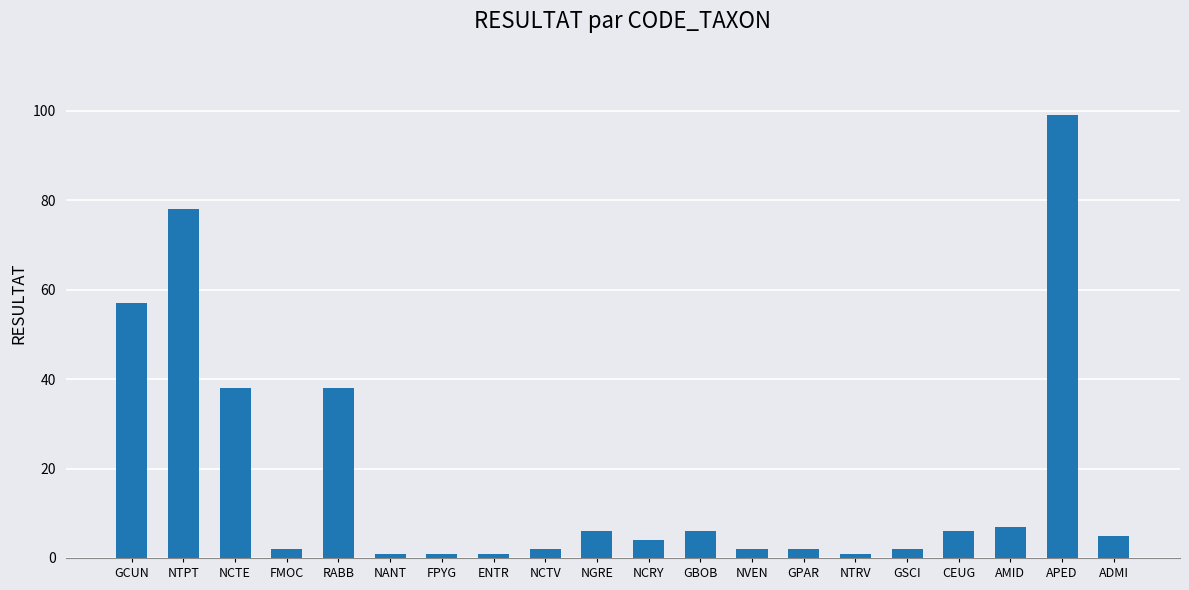

Reading left to right, what are all the values shown in this chart?

57	78	38	2	38	1	1	1	2	6	4	6	2	2	1	2	6	7	99	5